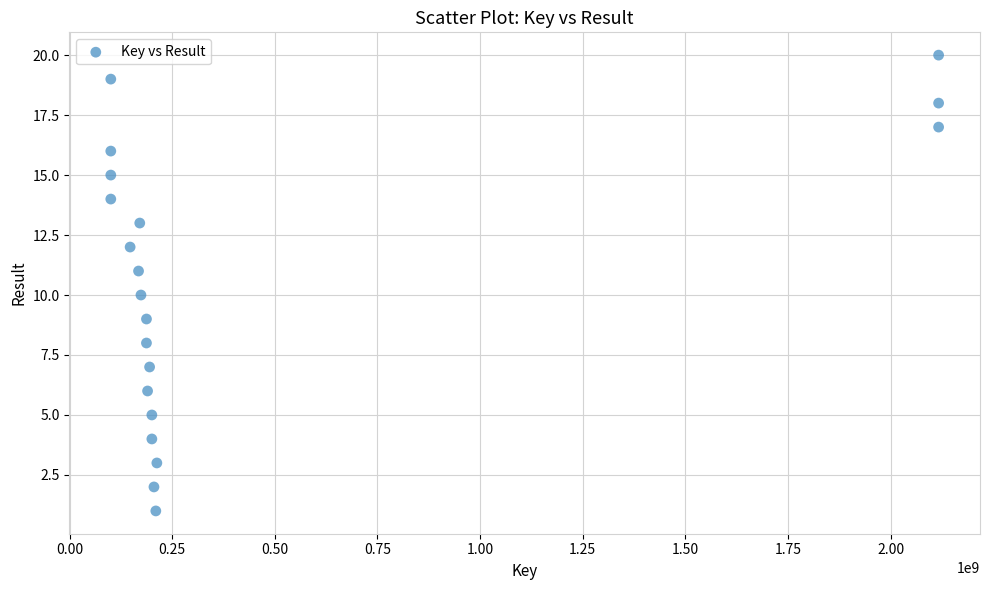

What is the range of X values (max minus min)?

2016452639